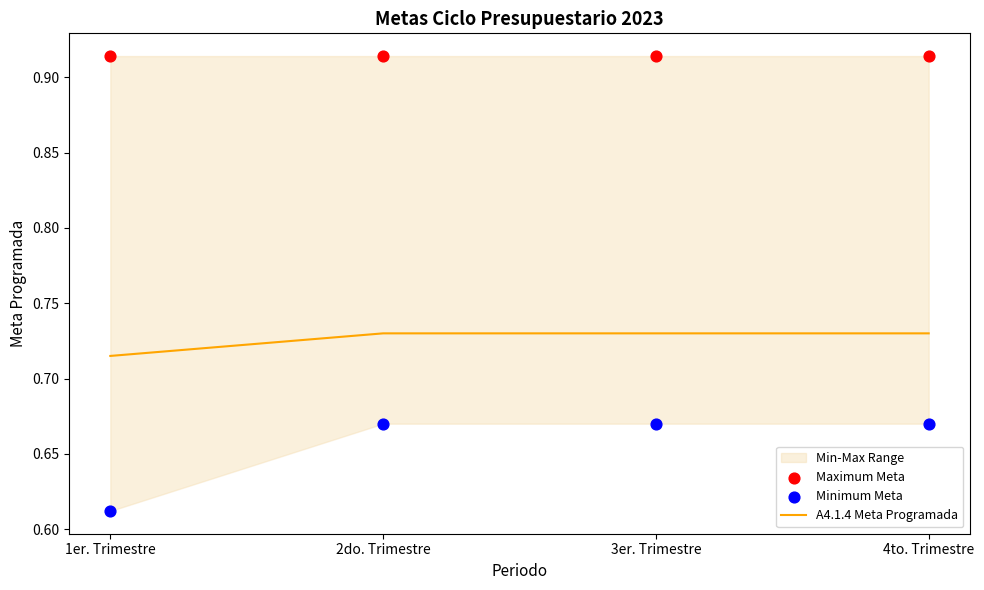

Which series reaches the maximum Y coordinate?

Maximum Meta